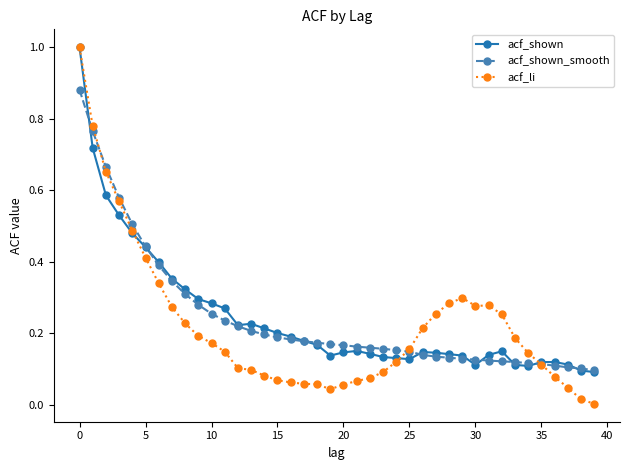

Which series has the largest range (max minus min)?

acf_li